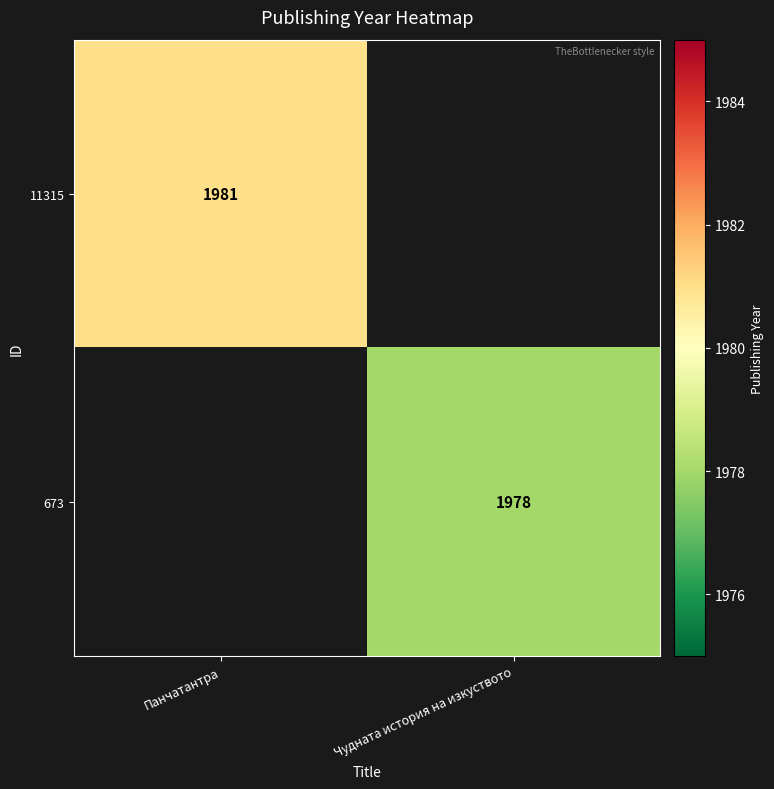

Is it true that 673 equals 3251 at Чудната история на изкуството?

False